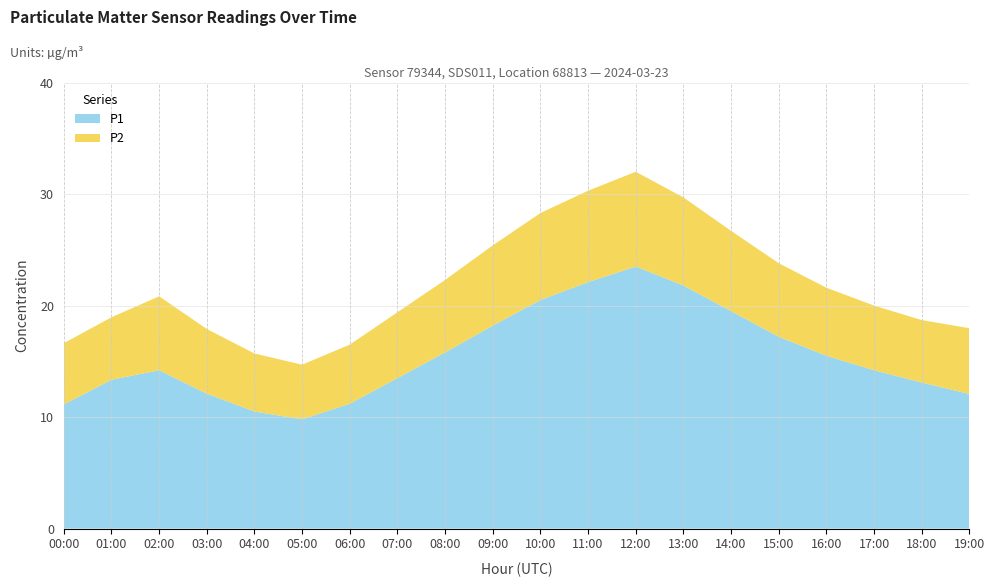

Reading left to right, what are all the values shown in this chart?

P1: 11.1	13.3	14.2	12.1	10.5	9.8	11.2	13.5	15.8	18.2	20.5	22.1	23.5	21.8	19.5	17.2	15.5	14.2	13.1	12.1
P2: 5.5	5.6	6.6	5.8	5.2	4.9	5.3	5.9	6.5	7.2	7.8	8.2	8.5	7.9	7.2	6.6	6.1	5.8	5.6	5.9